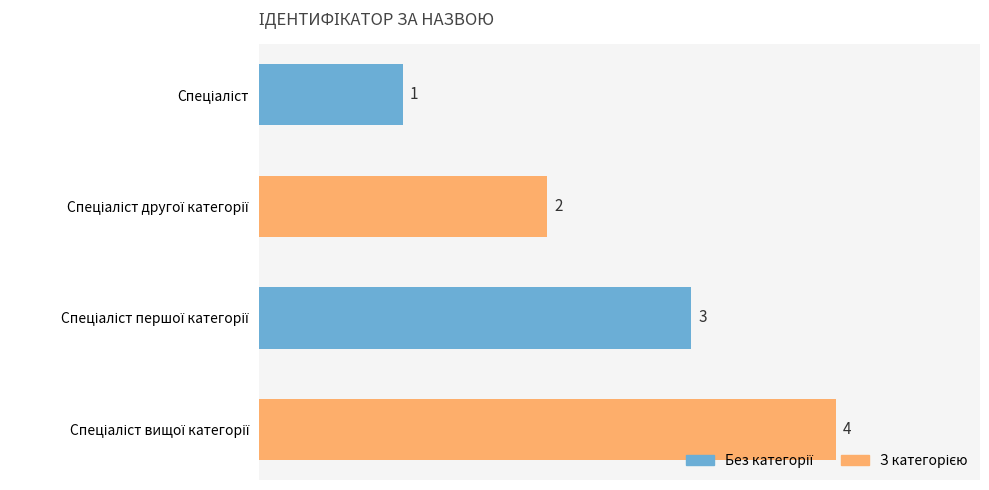

Count the values in the range 2 to 4.

3